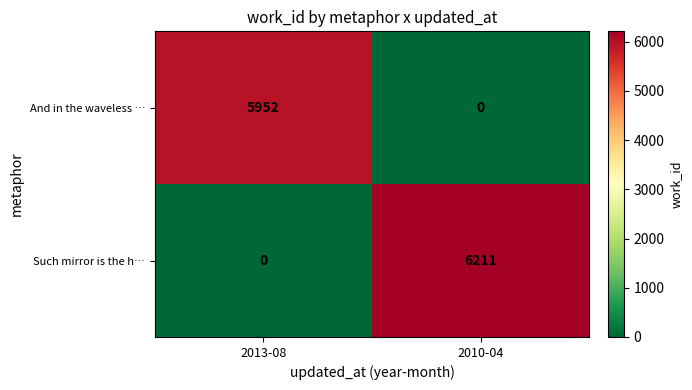

What is the total value across all series at 2013-08?

5952